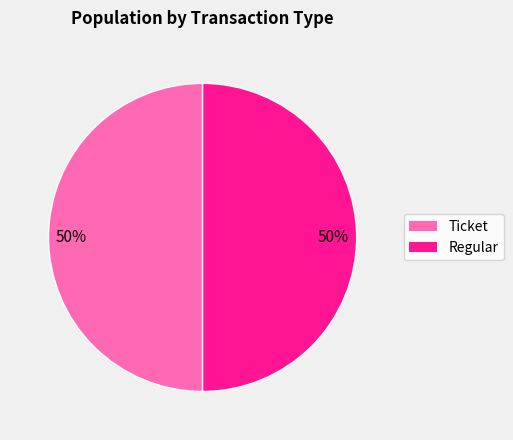

What is the ratio of the value at Regular to the value at Ticket?

1.0